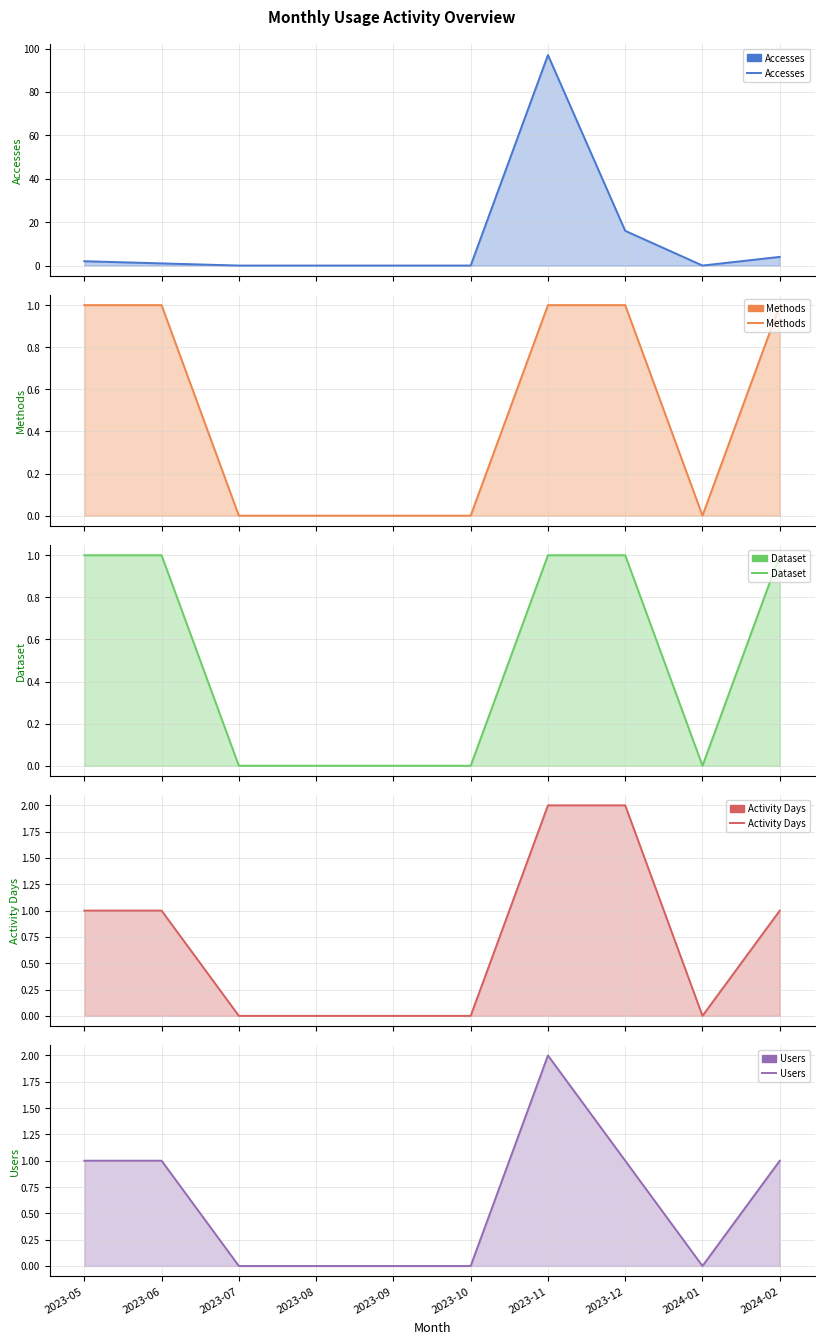

Which series has the largest total across all categories?

Accesses